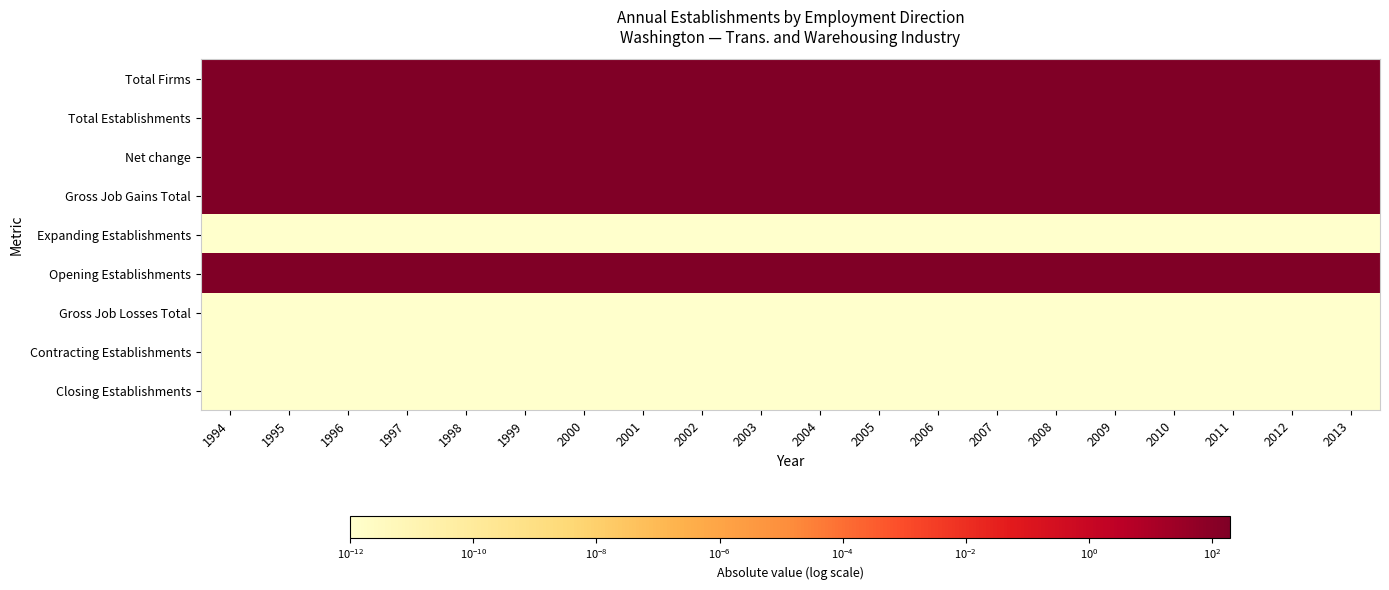

What is the difference between the highest and lowest values at 2009?

200.0